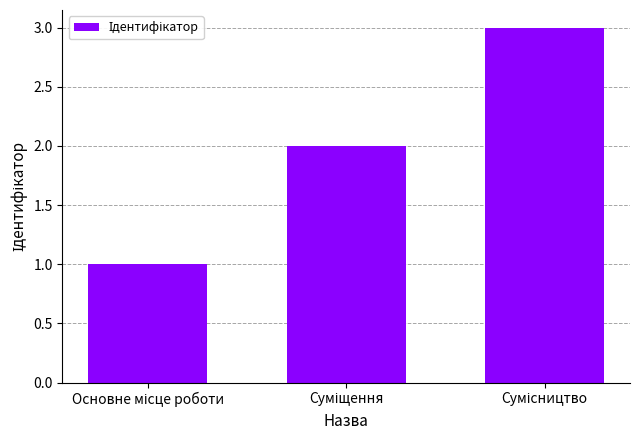

What is the greatest value displayed?

3